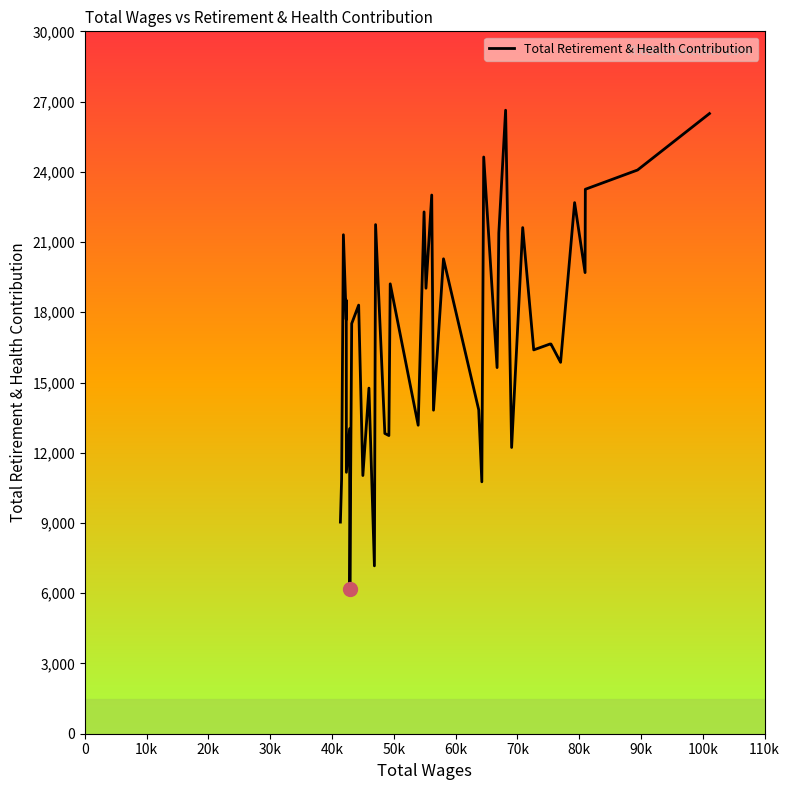

How many values are below 17518?

20